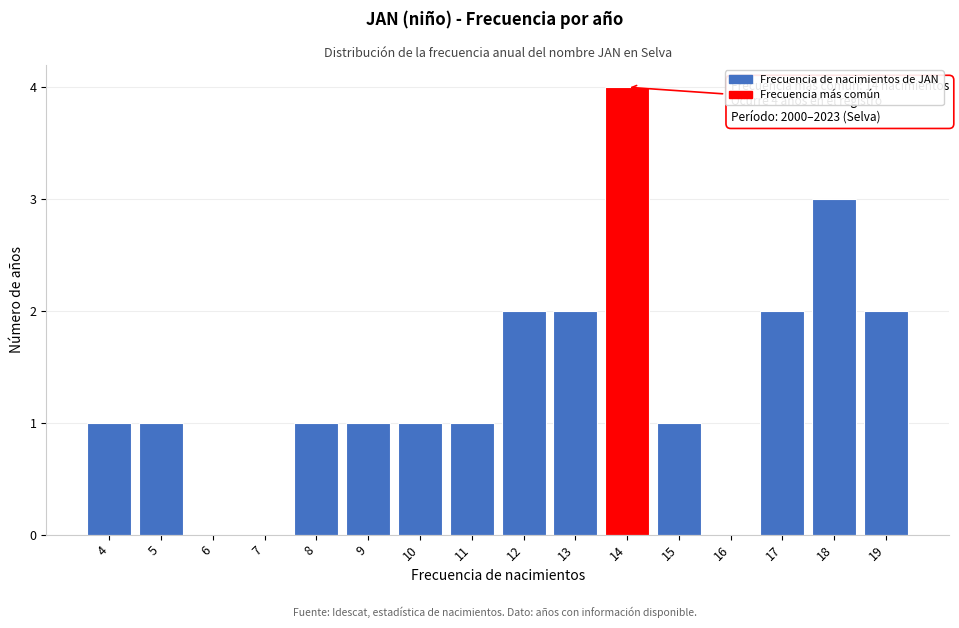

Reading left to right, extract all data points from this chart.

4=1	5=1	6=0	7=0	8=1	9=1	10=1	11=1	12=2	13=2	14=4	15=1	16=0	17=2	18=3	19=2